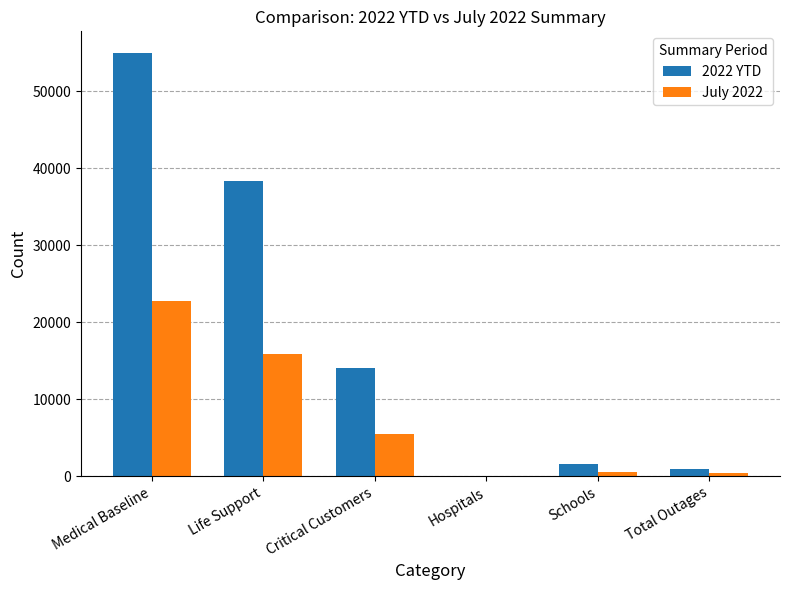

The value of 2022 YTD at Medical Baseline is 55045. True or false?

True